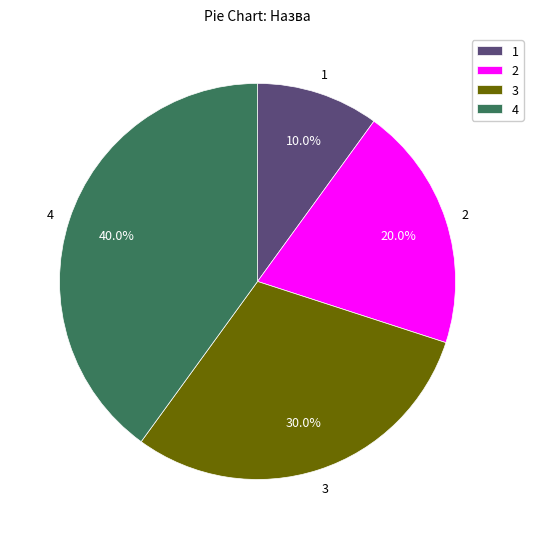

Is the sum of 2 and 4 greater than half?

Yes